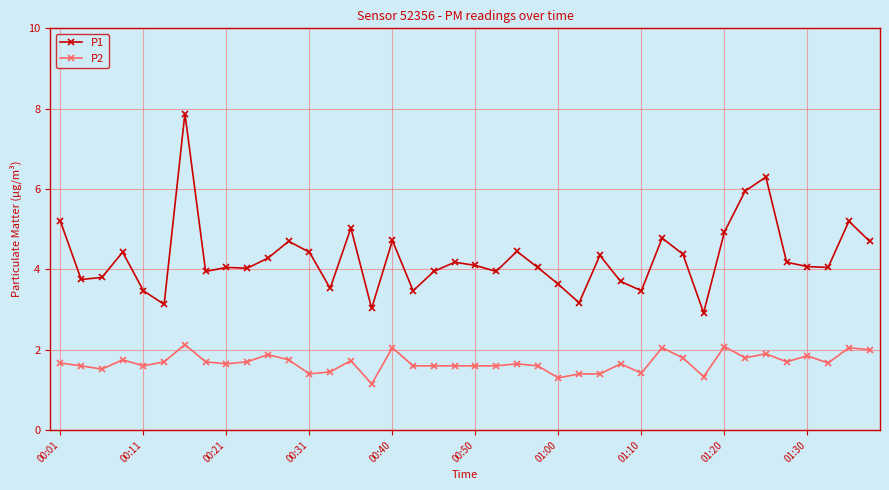

What is the highest value of the P2 series?

2.1